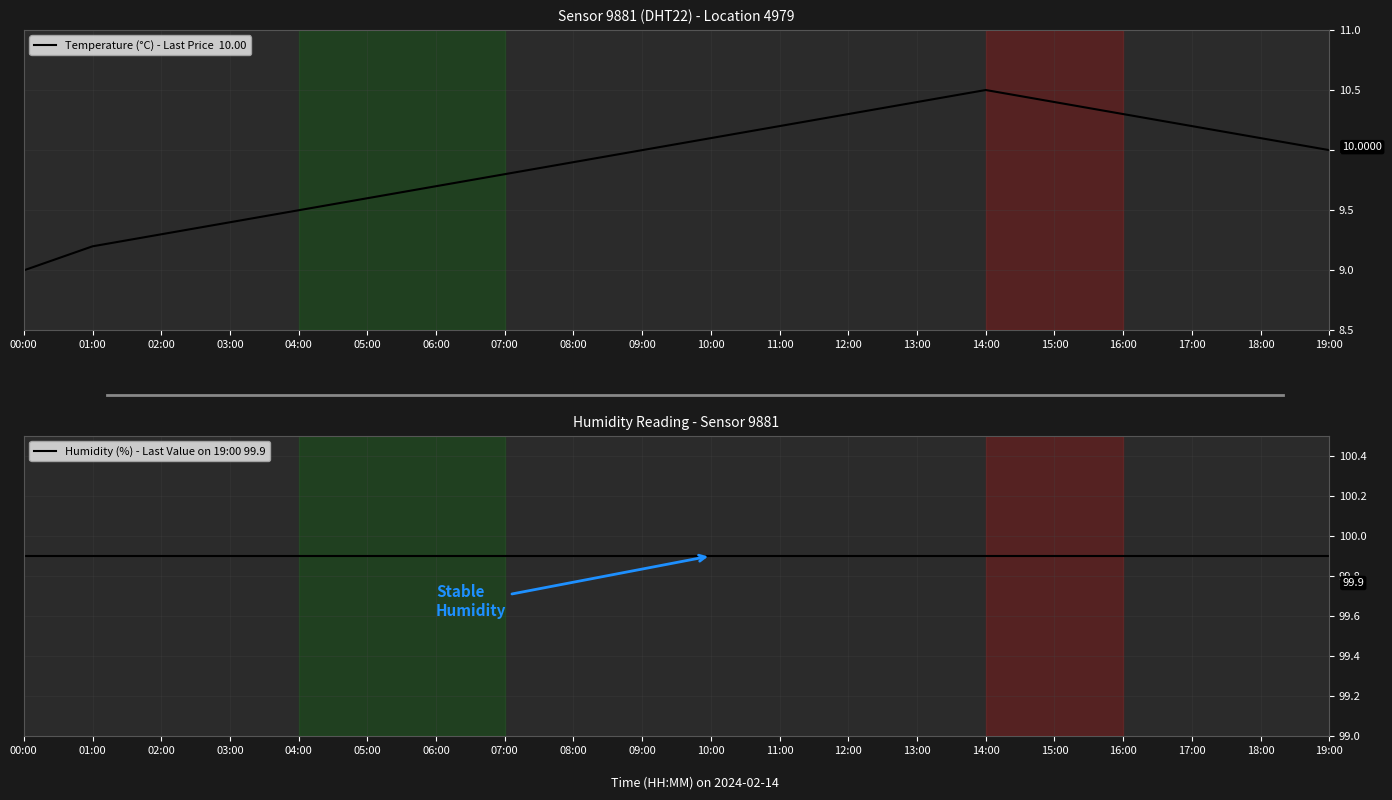

The value of Temperature (°C) - Last Price  10.00 at 08:00 is 2.7. True or false?

False